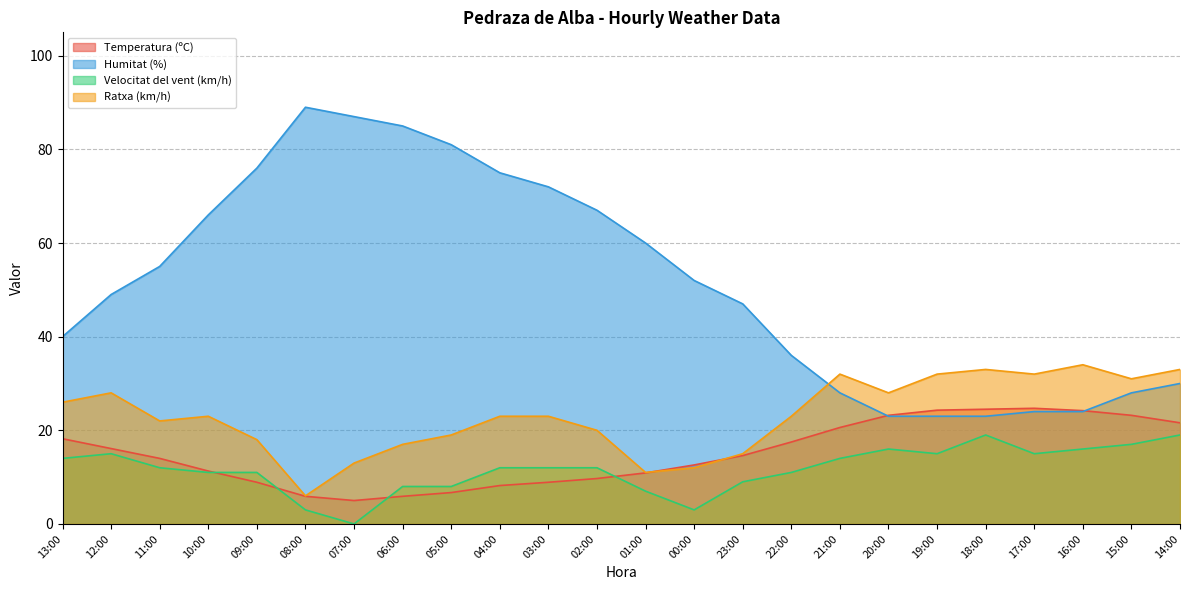

The Velocitat del vent (km/h) series shows 12.0 at 03:00. True or false?

True